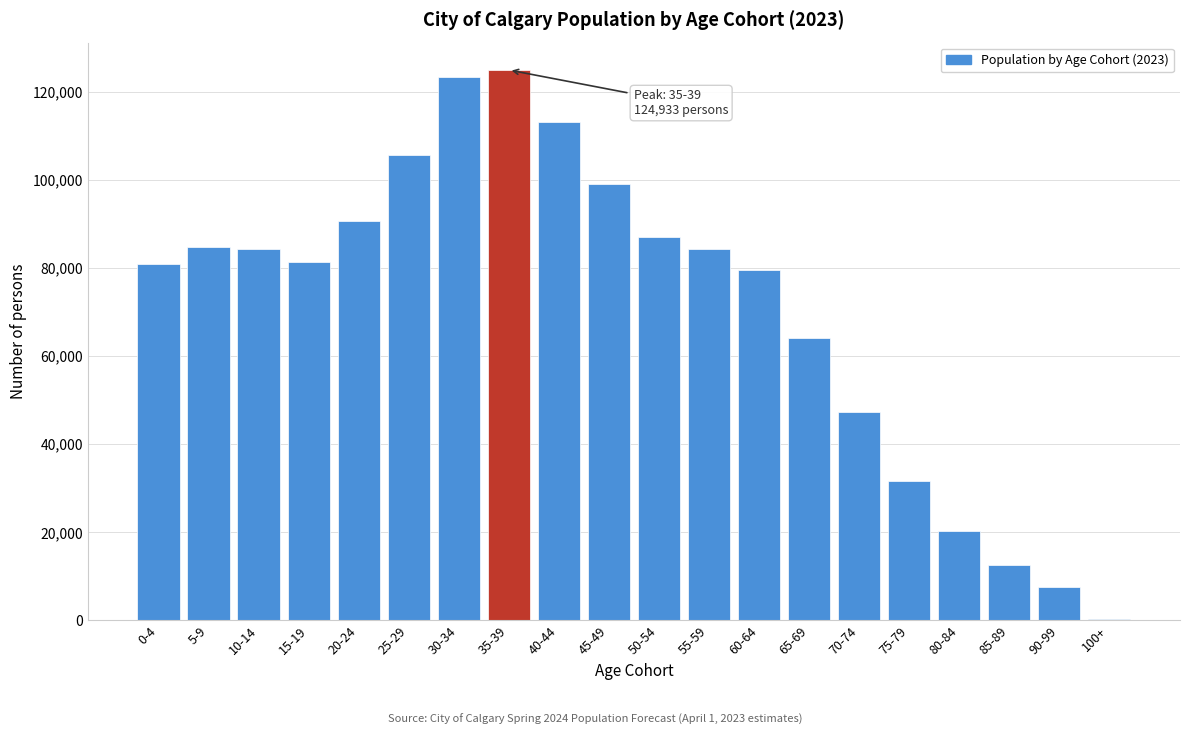

Where is the data nearest to the value 62628?

65-69